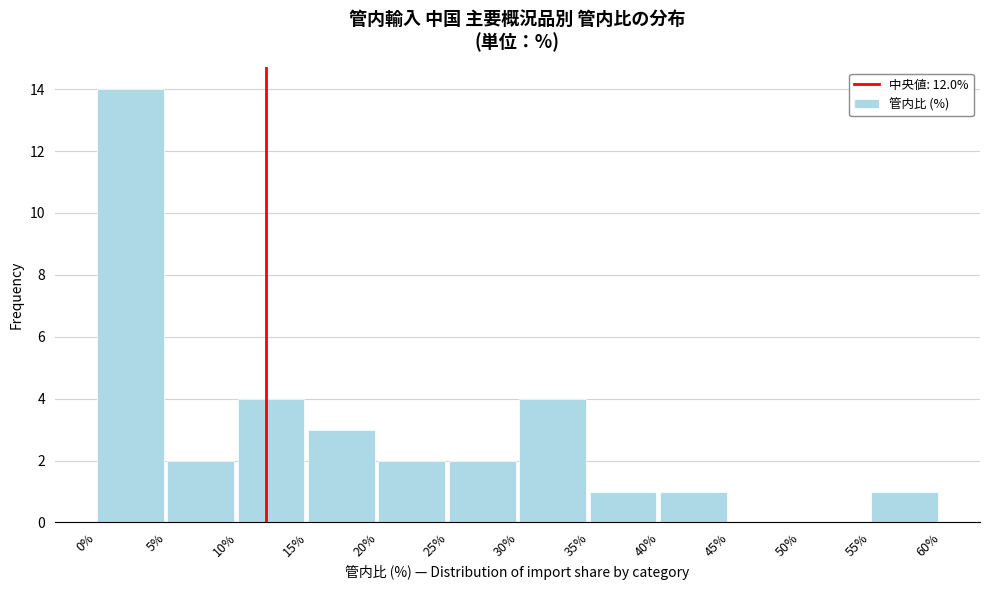

What is the height of the bar covering 15% to 20% on the x-axis? The values are not printed on the chart, so give them approximately, as read against the axis.

3